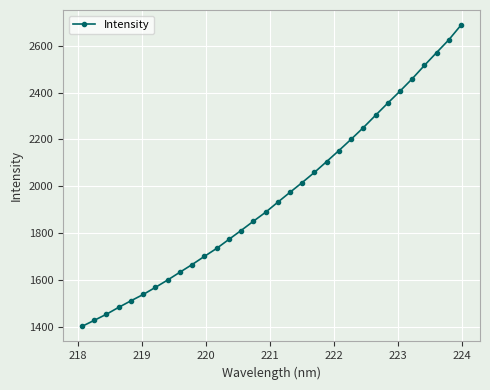

What is the difference between the second highest and minimum values?

1224.5